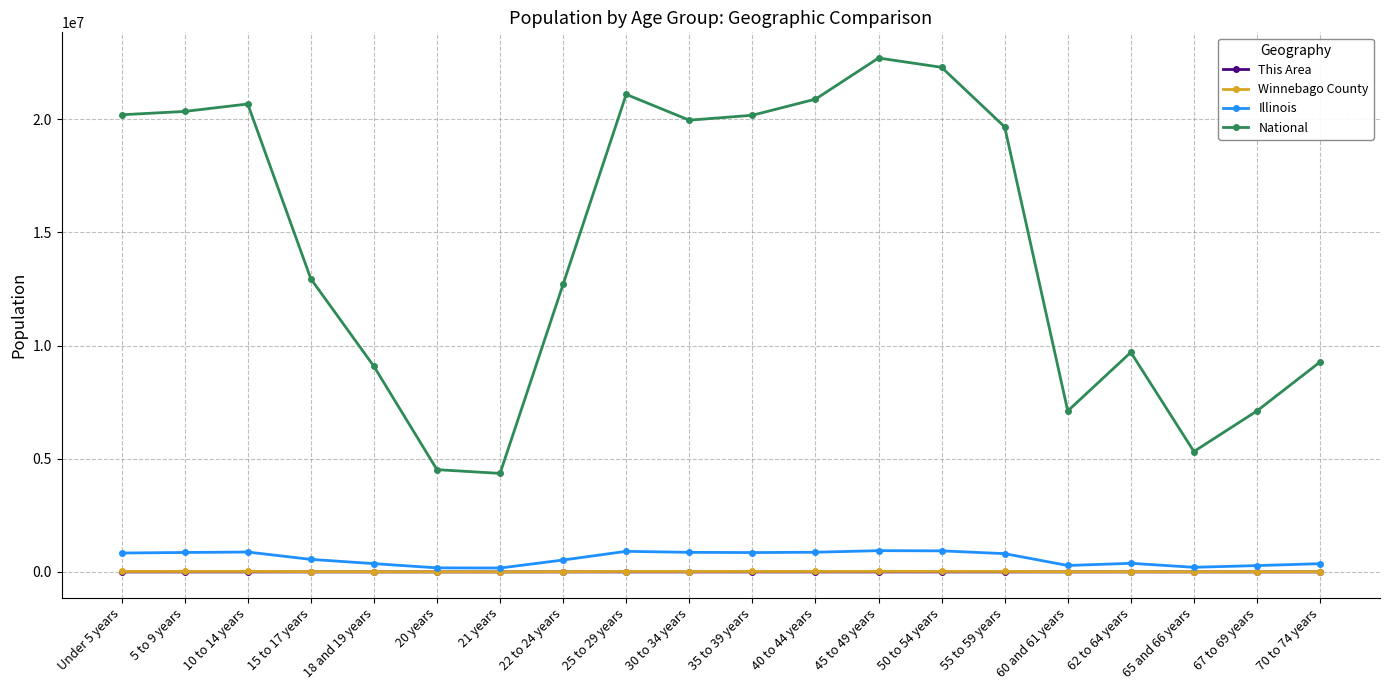

Which series has the widest spread of values?

National